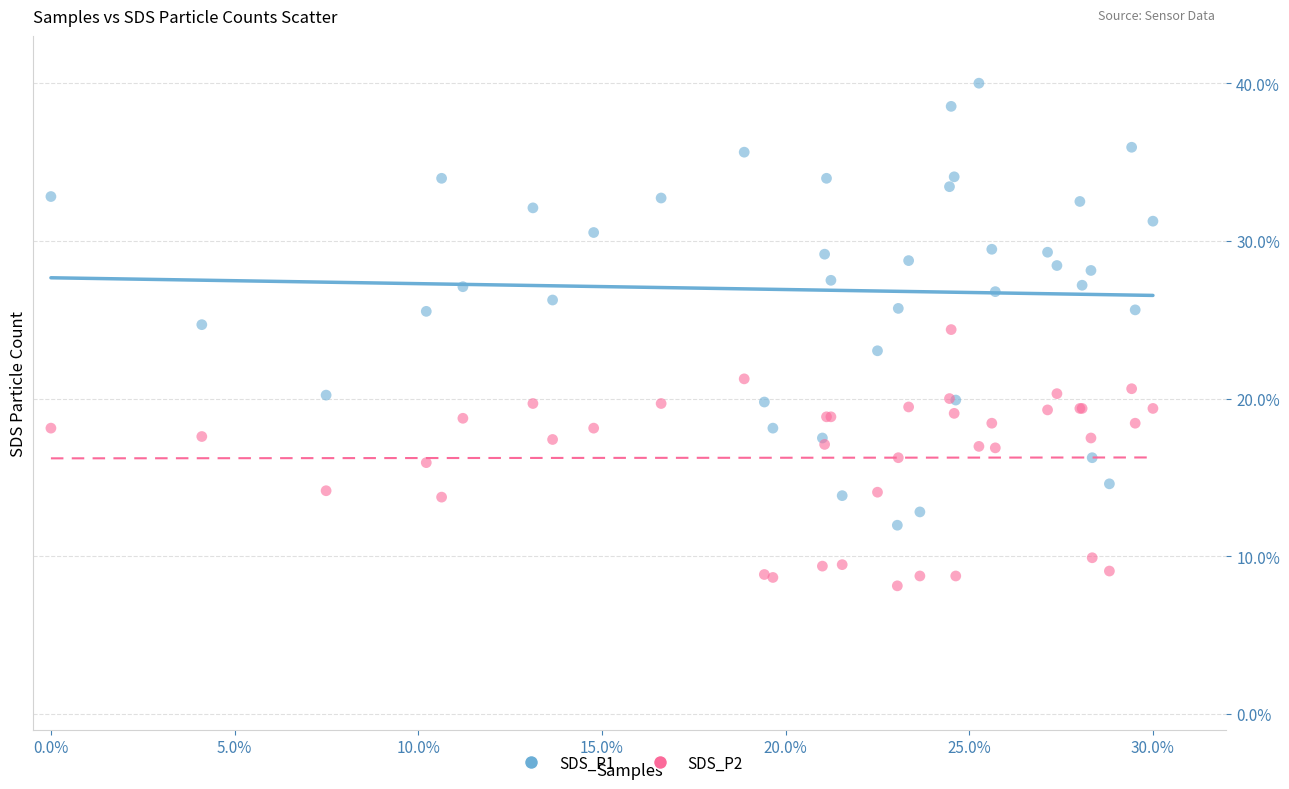

Which series reaches the minimum Y coordinate?

SDS_P2